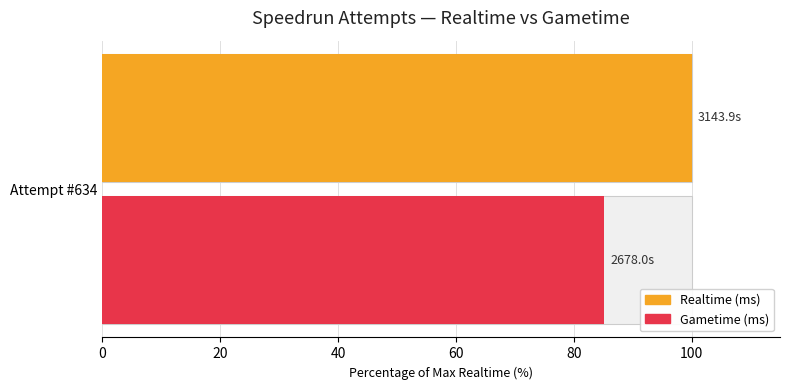

How many values in Gametime (ms) are above zero?

1